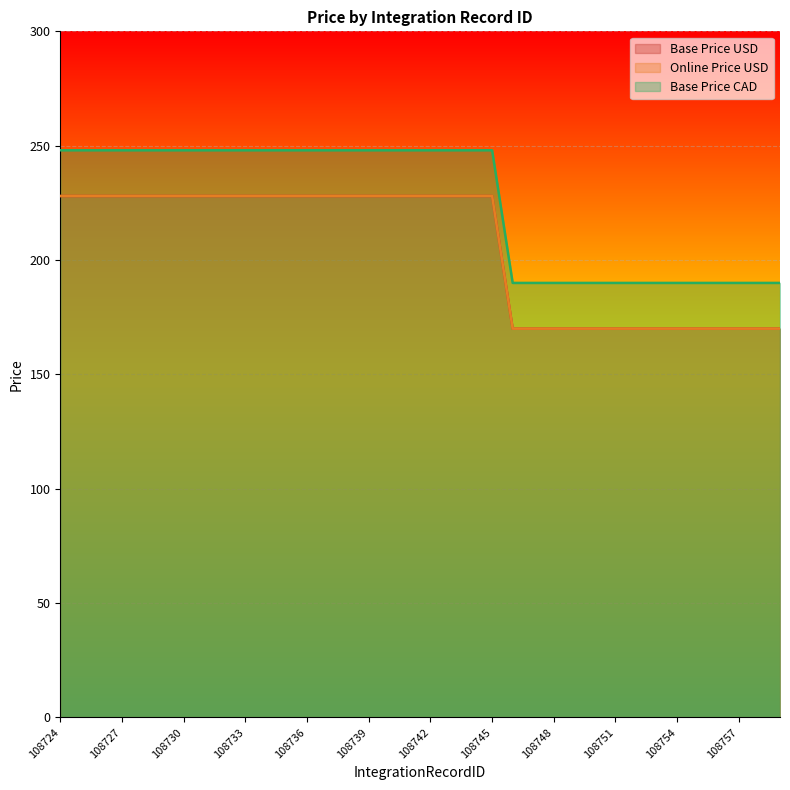

What is the average value of the Online Price USD series?

205